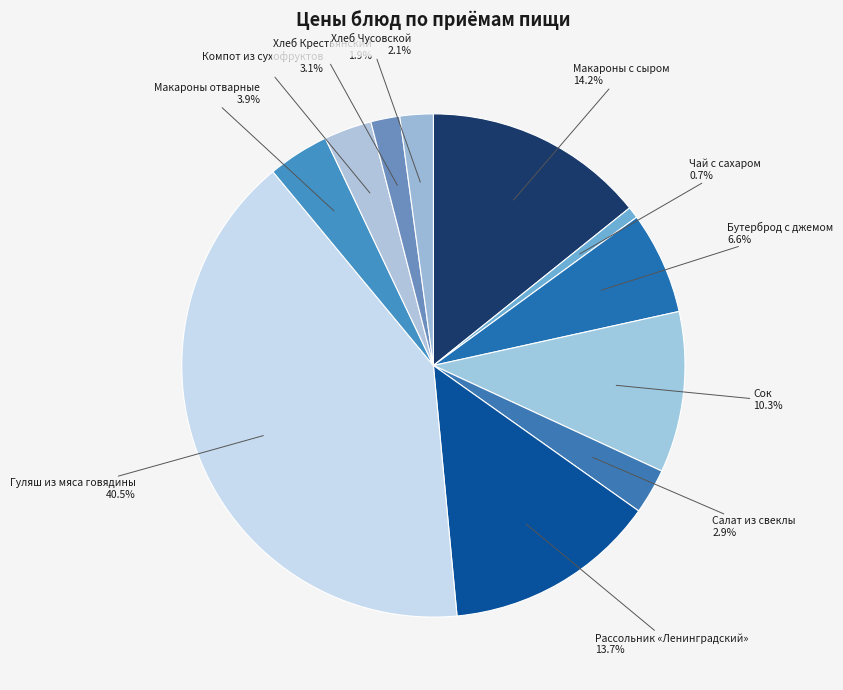

To the nearest percent, what is the combined percentage of Рассольник «Ленинградский» and Сок?

24%